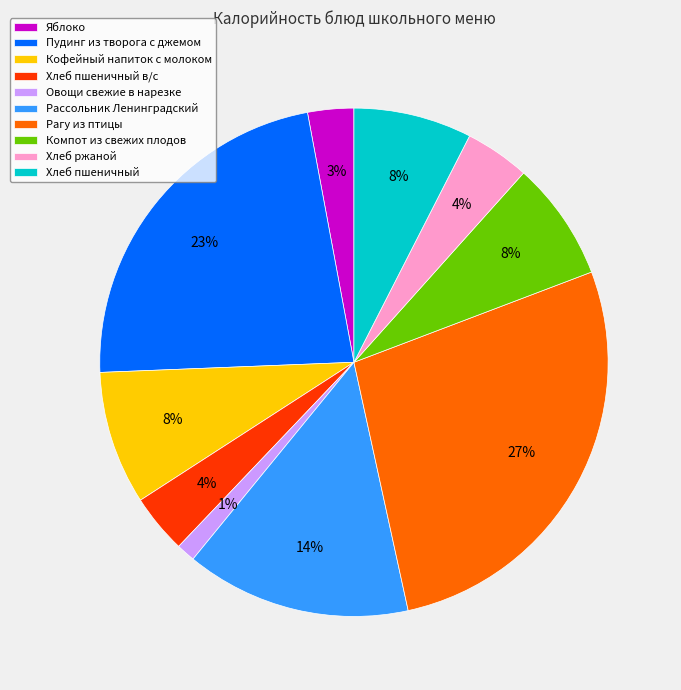

Is there any slice that represents more than half of the pie?

No